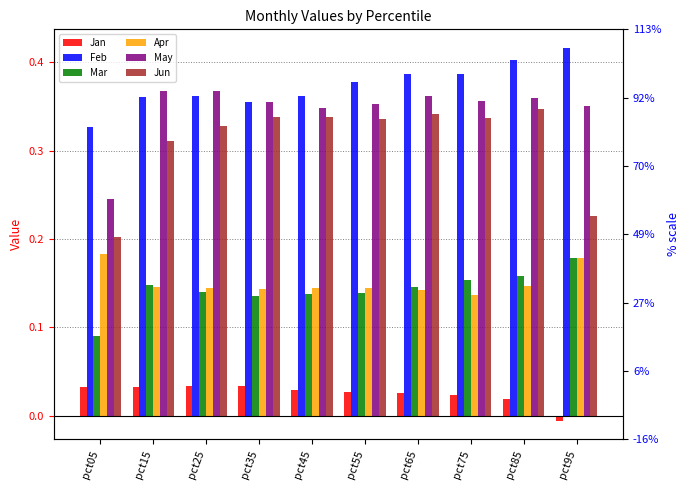

How many data points does each series have?

10